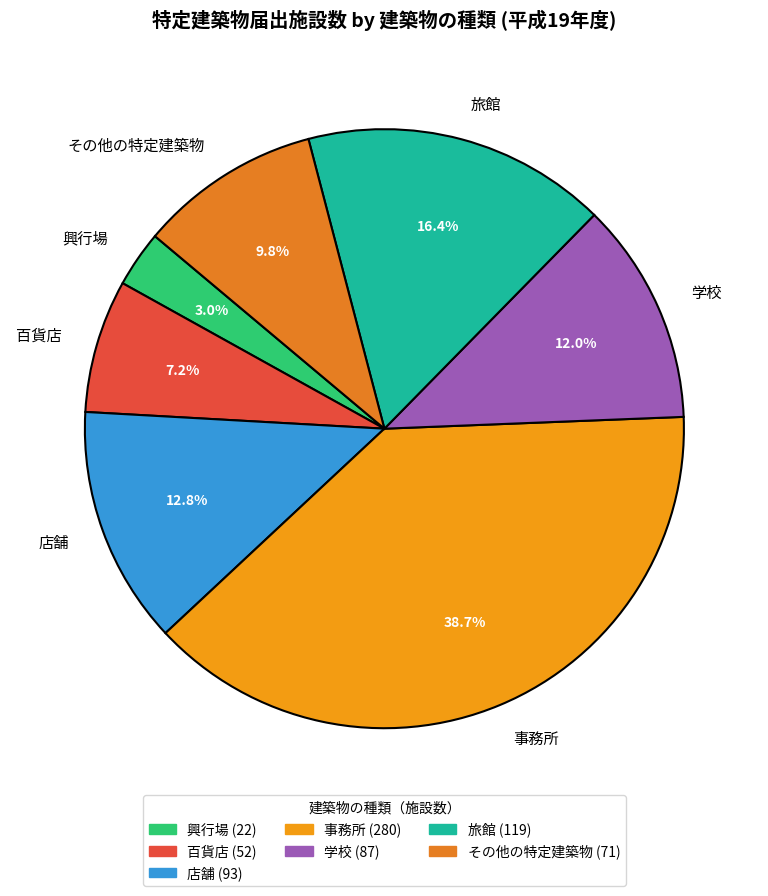

Does その他の特定建築物 account for over 50% of the chart?

No